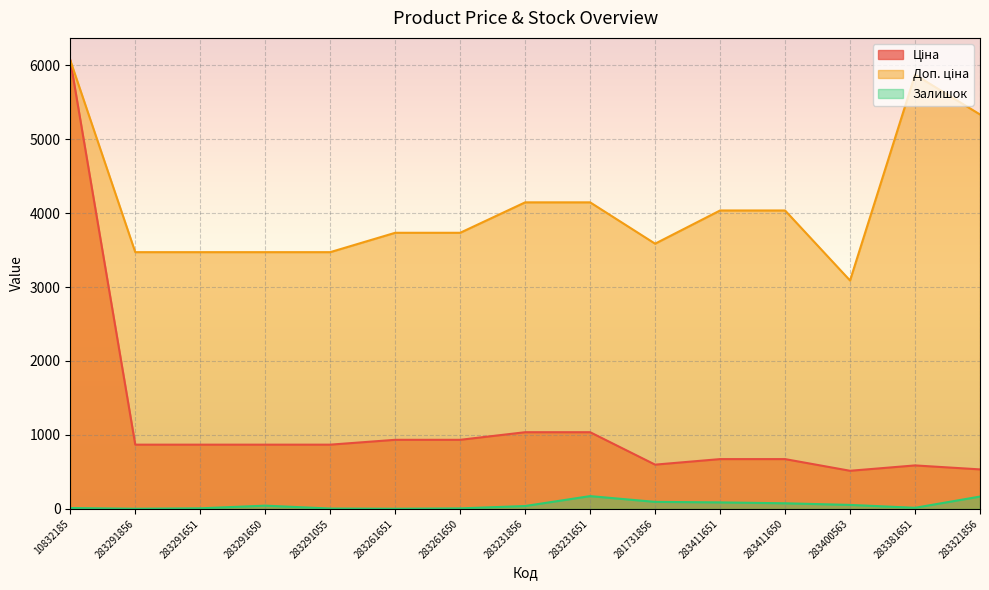

Reading left to right, list all the values displayed in this chart.

Ціна: 10832185=6067.2	283291856=868.0	283291651=868.0	283291650=868.0	283291055=868.0	283261651=933.5	283261650=933.5	283231856=1036.5	283231651=1036.5	281731856=597.8	283411651=672.7	283411650=672.7	283400563=514.7	283381651=587.3	283321856=533.5
Доп. ціна: 10832185=6067.2	283291856=3472.1	283291651=3472.1	283291650=3472.1	283291055=3472.1	283261651=3734.2	283261650=3734.2	283231856=4145.9	283231651=4145.9	281731856=3586.7	283411651=4036.0	283411650=4036.0	283400563=3088.4	283381651=5872.6	283321856=5334.5
Залишок: 10832185=11.0	283291856=1.0	283291651=7.0	283291650=43.0	283291055=4.0	283261651=1.0	283261650=6.0	283231856=38.0	283231651=172.0	281731856=94.0	283411651=87.0	283411650=75.0	283400563=53.0	283381651=14.0	283321856=166.0